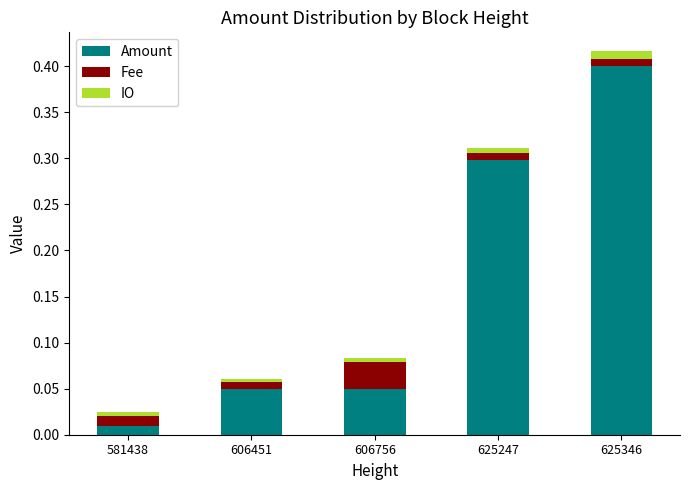

True or false: Amount has a value of 0.0 at 606451.

False